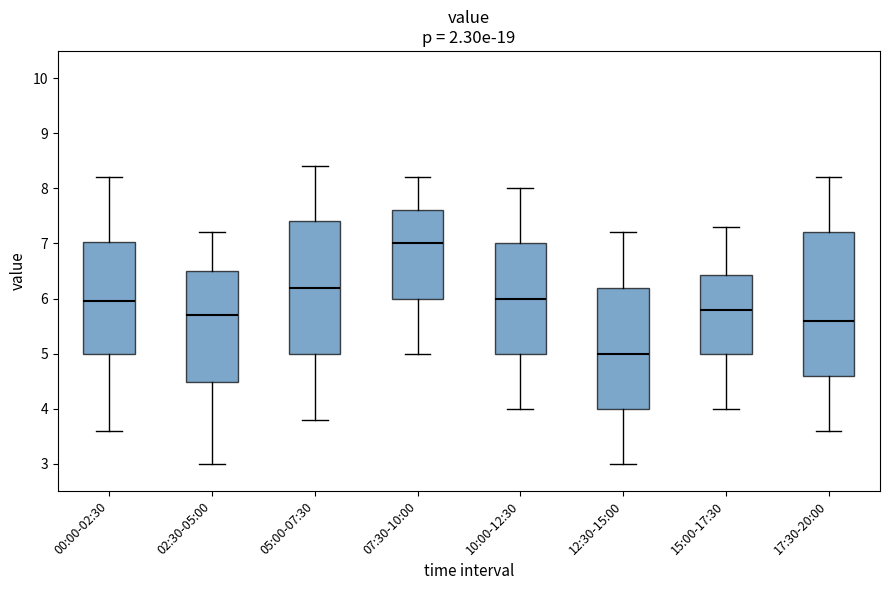

Comparing the boxes themselves (not the whiskers), which one is the tallest?

17:30-20:00